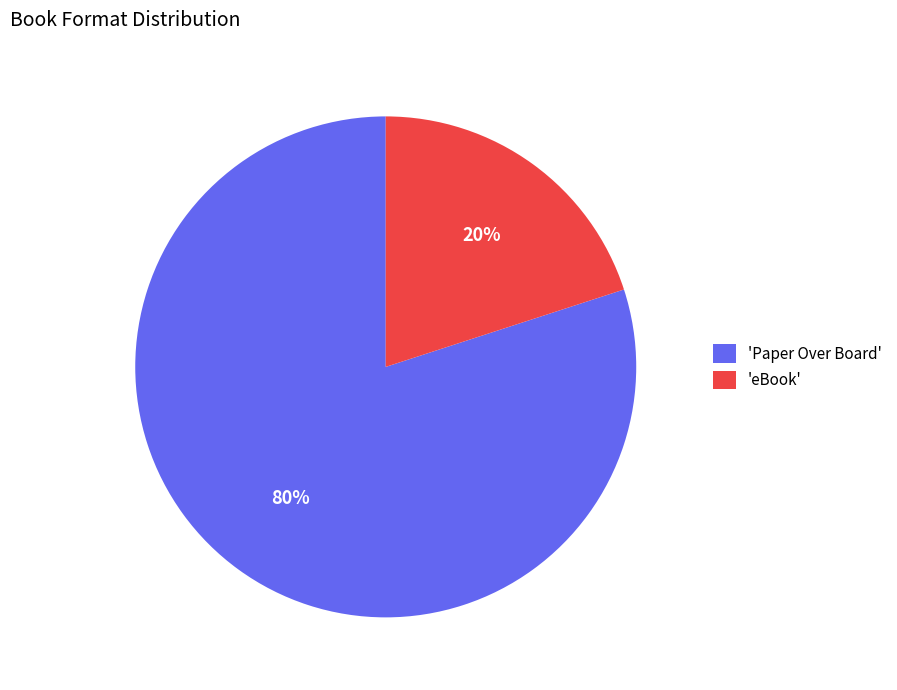

Rank the categories by value from lowest to highest.

'eBook', 'Paper Over Board'